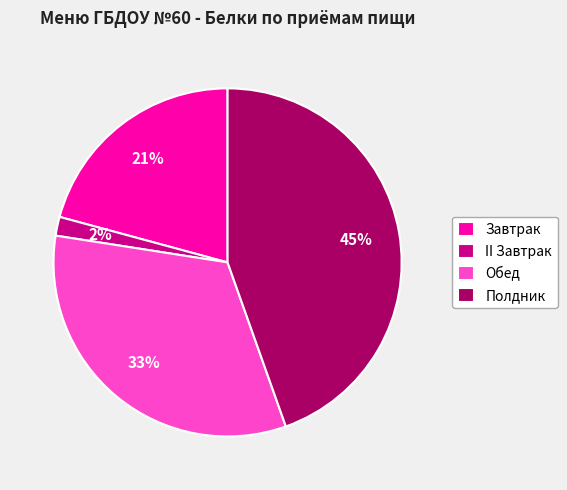

To the nearest percent, what percentage of the pie is Завтрак?

21%